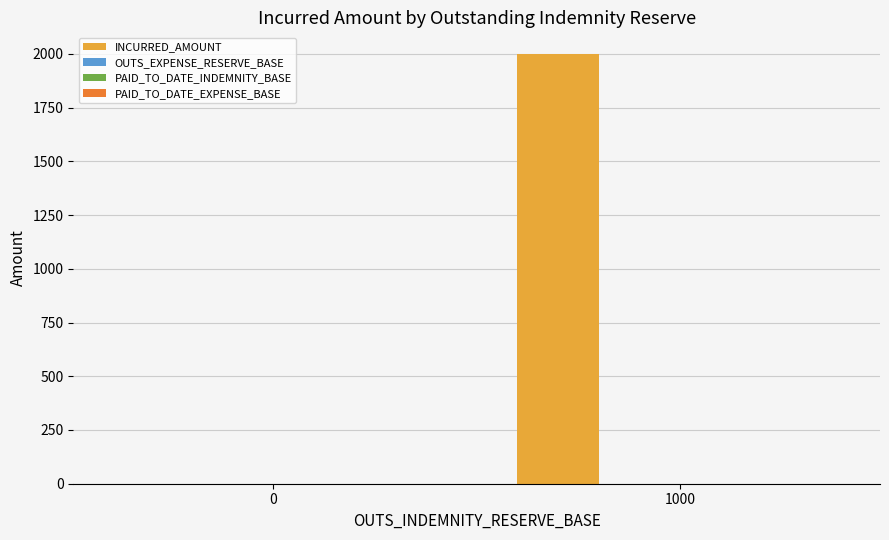

What is the sum of all values?

2000